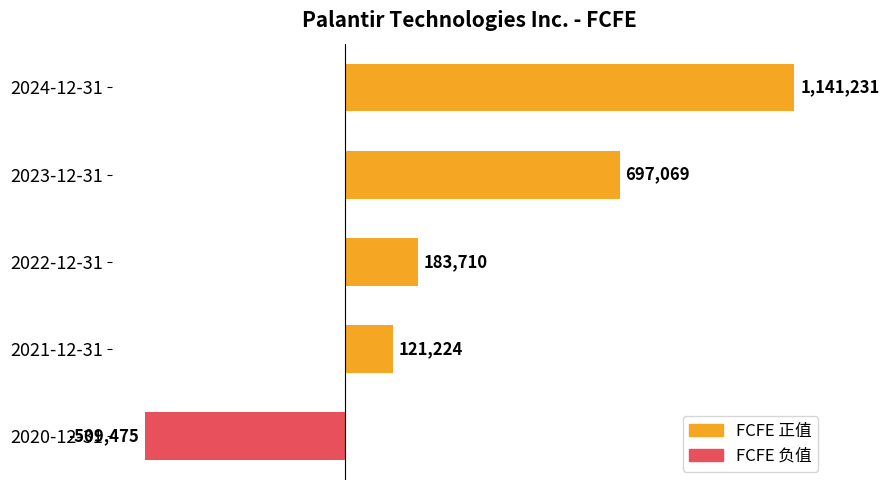

Rank the categories by value from lowest to highest.

2020-12-31, 2021-12-31, 2022-12-31, 2023-12-31, 2024-12-31